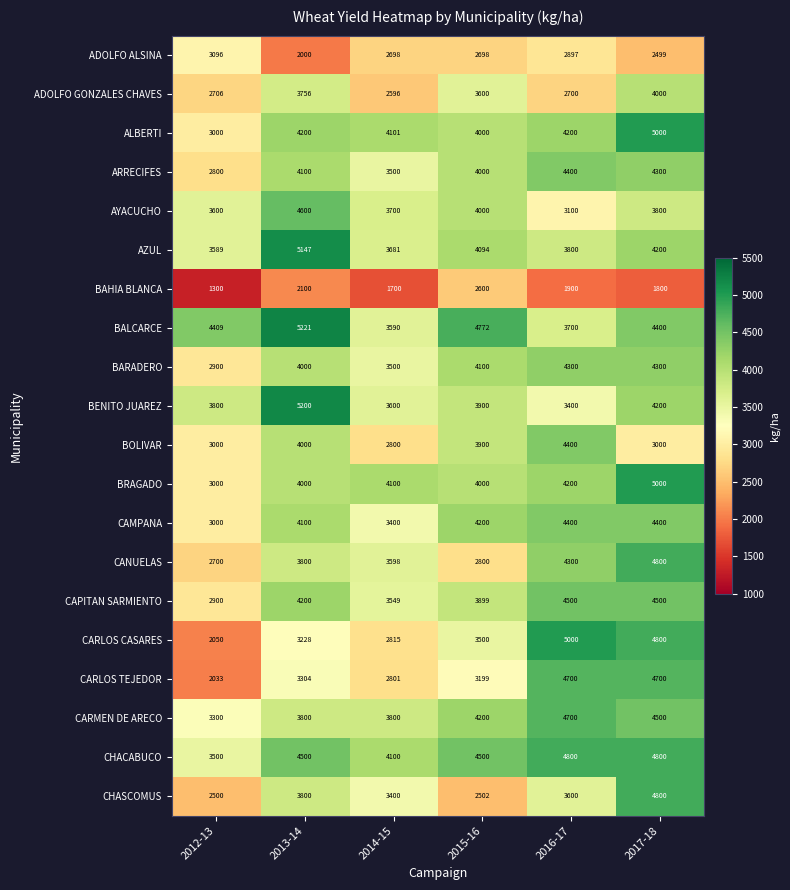

What is the spread (max minus min) of values at 2016-17?

3100